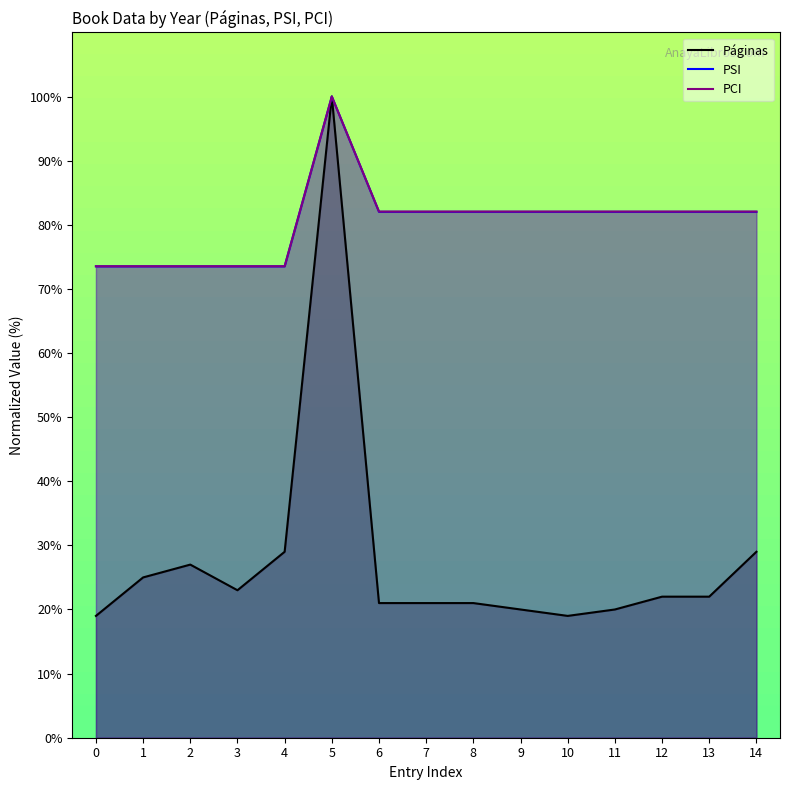

True or false: PCI and Páginas intersect in this chart.

False